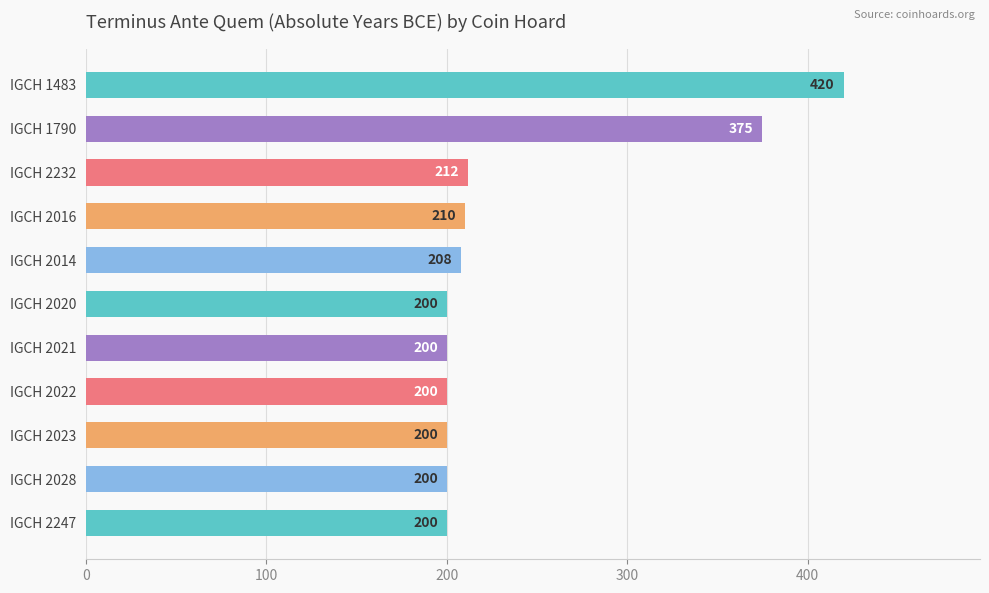

What is the maximum value shown in the chart?

420